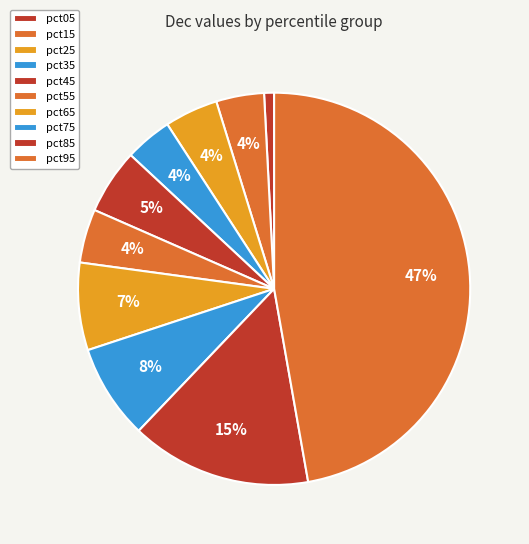

Rank the categories by value from highest to lowest.

pct95, pct85, pct75, pct65, pct45, pct55, pct25, pct15, pct35, pct05